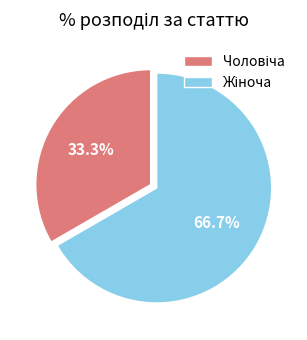

Is there a majority slice in this chart?

Yes